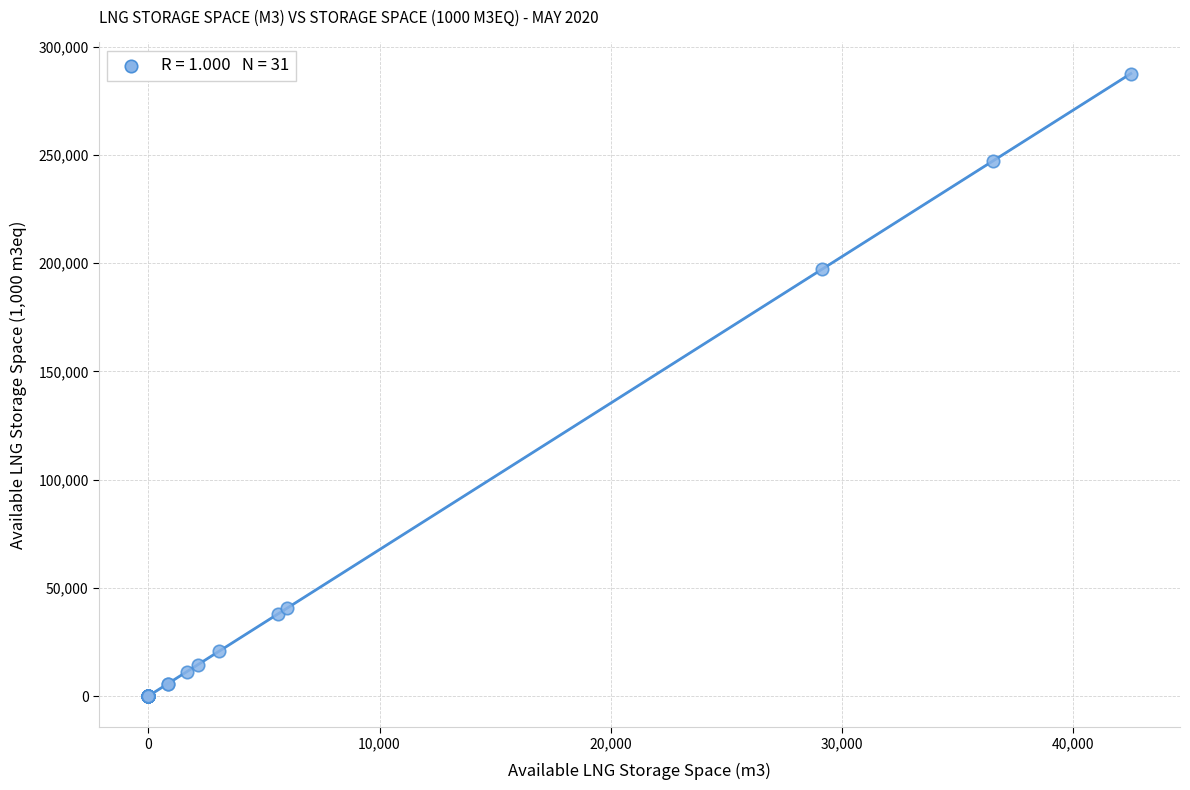

What Y value in the scatter plot is closest to 143805?

197137